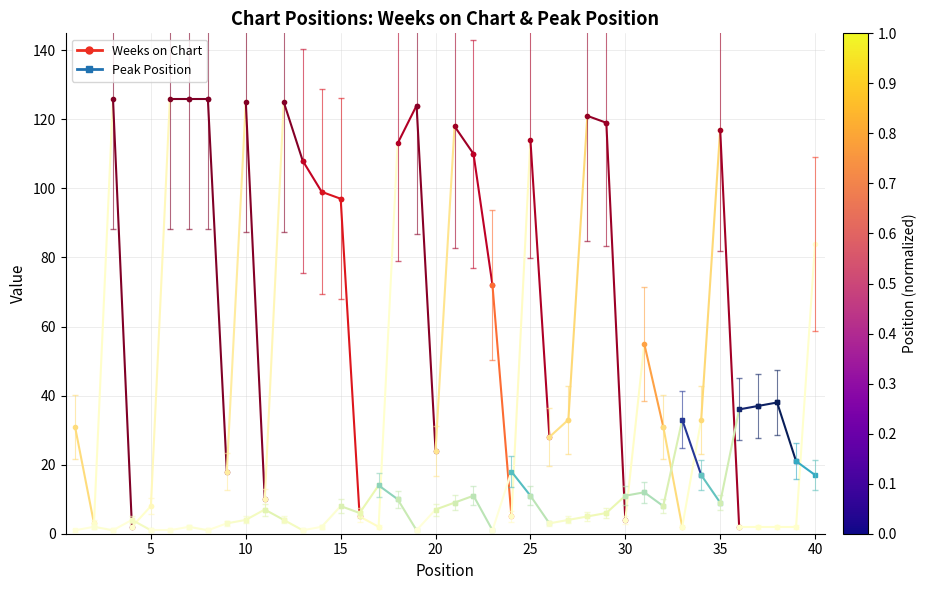

List the series in order of their overall mean, lowest first.

Peak Position, Weeks on Chart